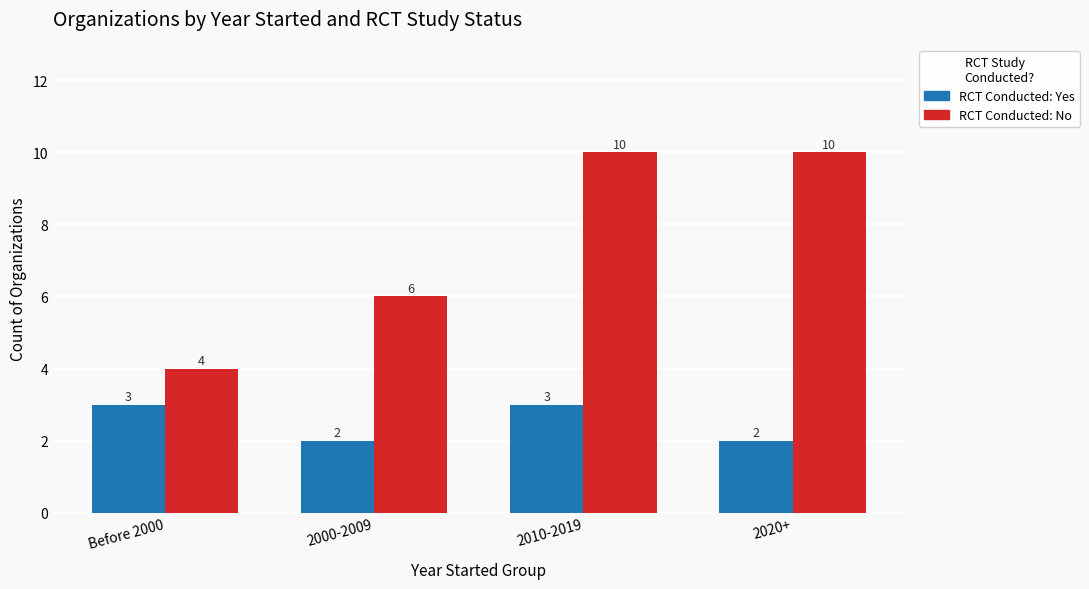

What is the total value across all series at 2020+?

12